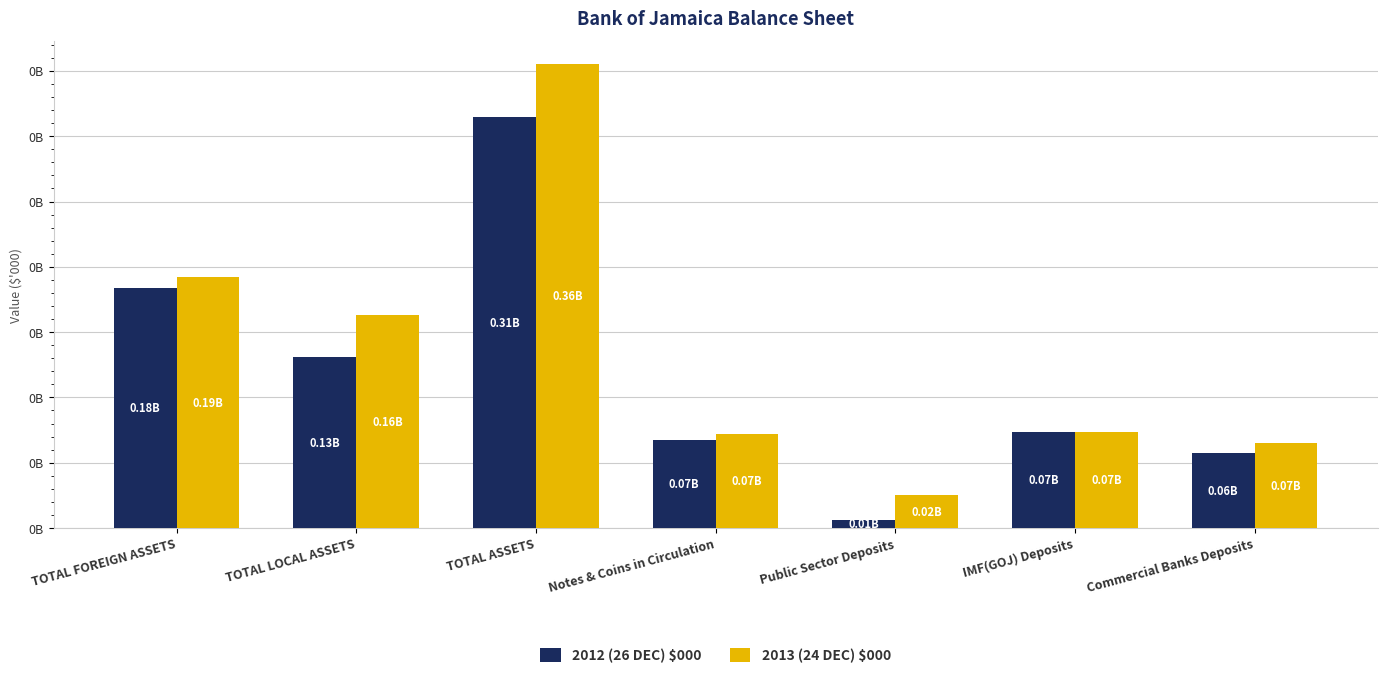

Are the bars horizontal?

No